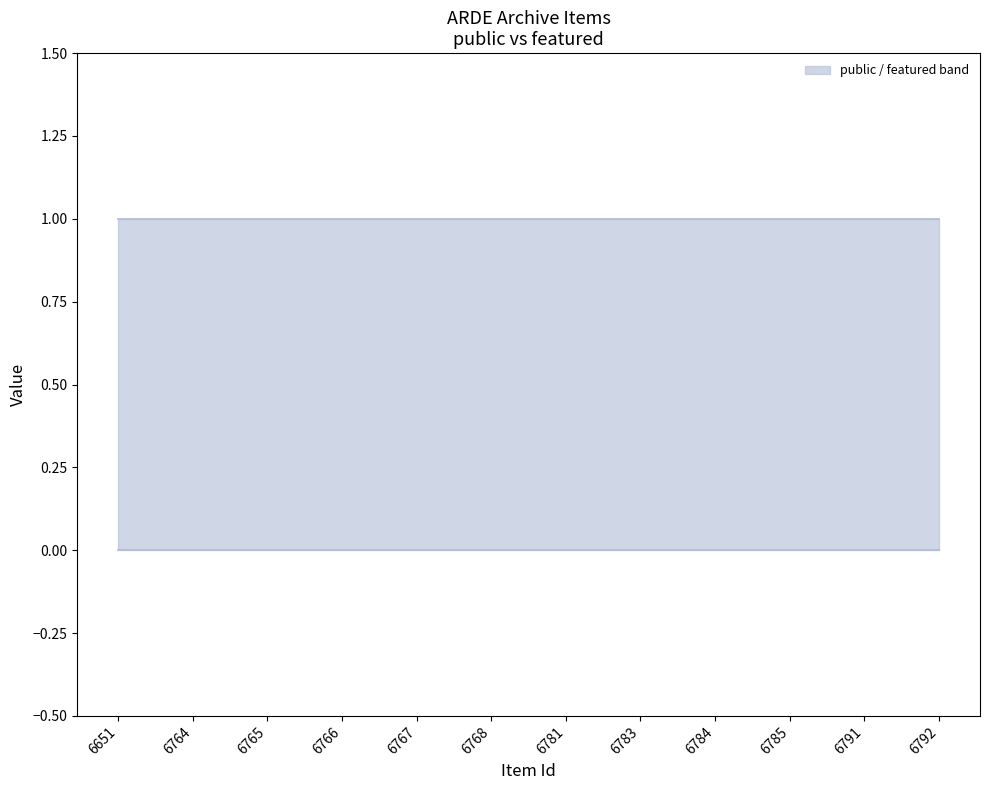

Rank the series by their average value, from lowest to highest.

featured, public